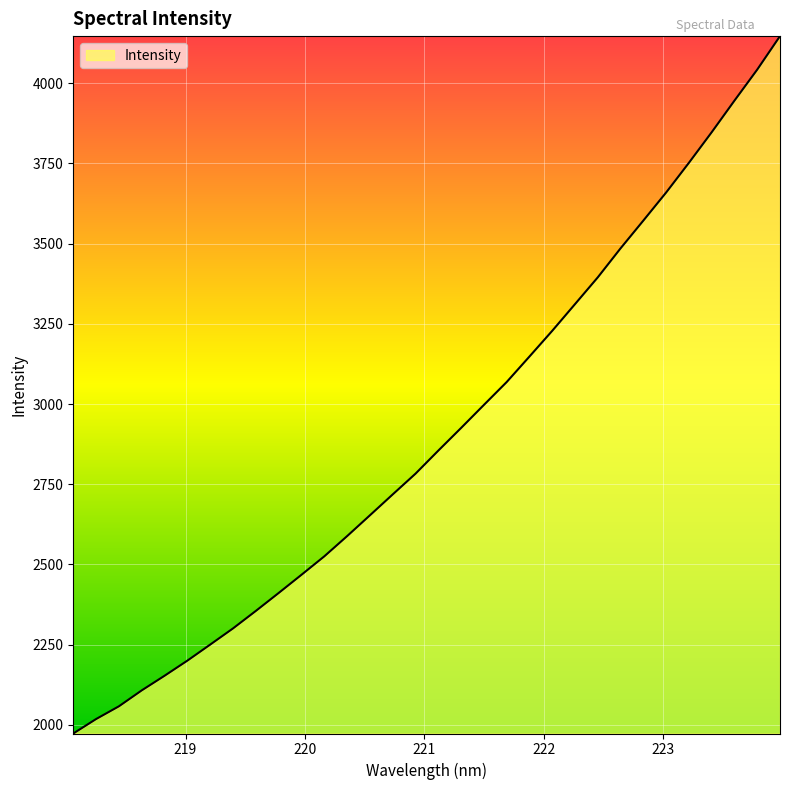

What is the greatest value displayed?

4147.2